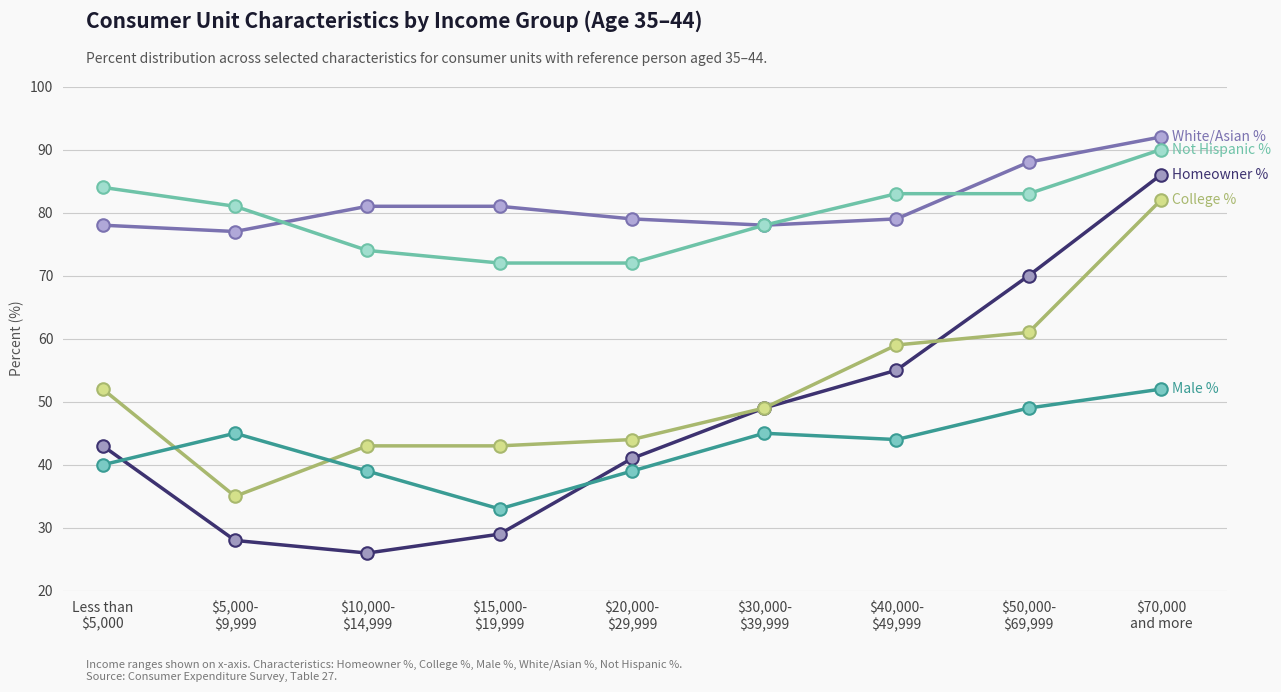

What is the minimum value shown in the chart?

26